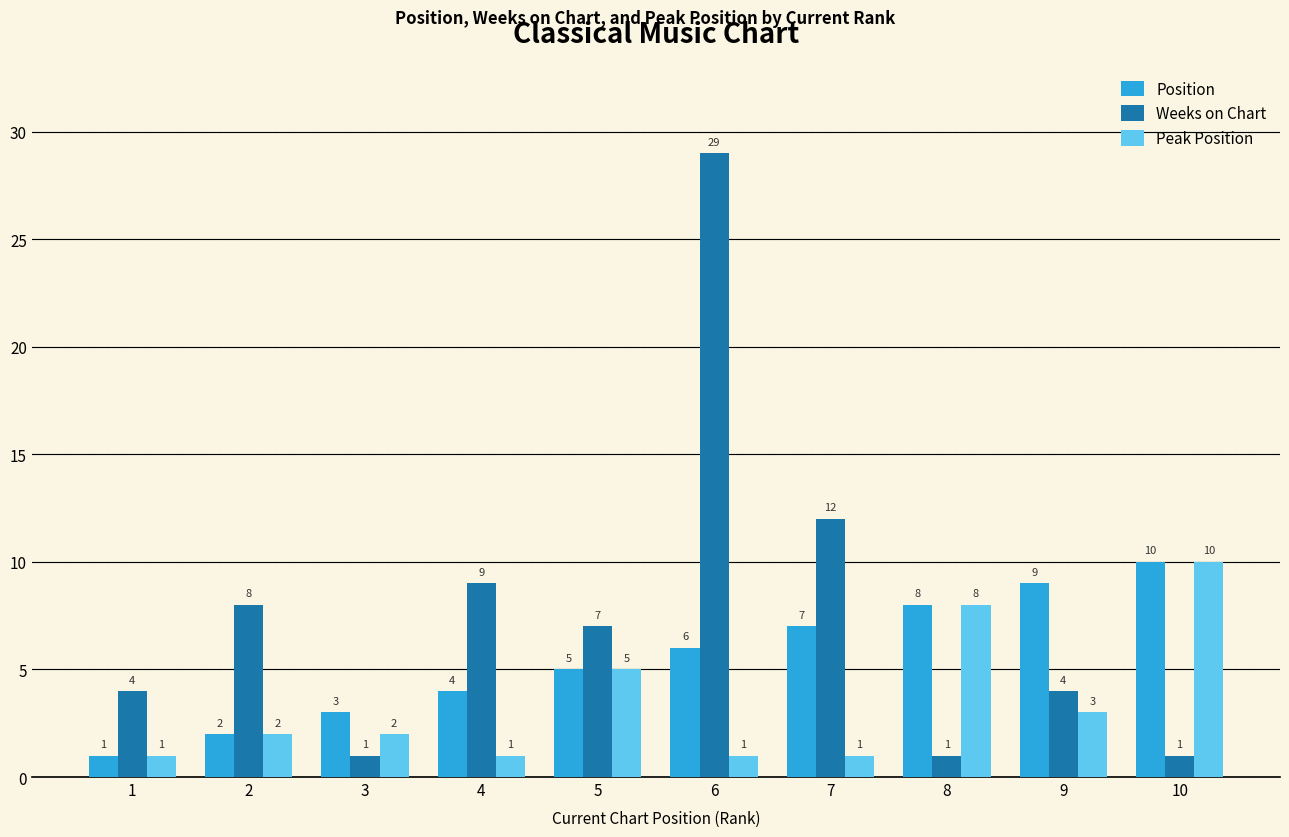

Rank the series by their average value, from lowest to highest.

Peak Position, Position, Weeks on Chart